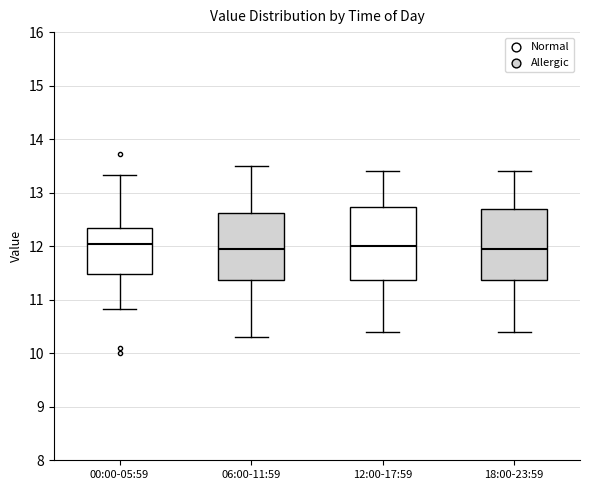

Where does the upper whisker of the box for 06:00-11:59 end on the y-axis? The values are not printed on the chart, so give them approximately, as read against the axis.

13.5